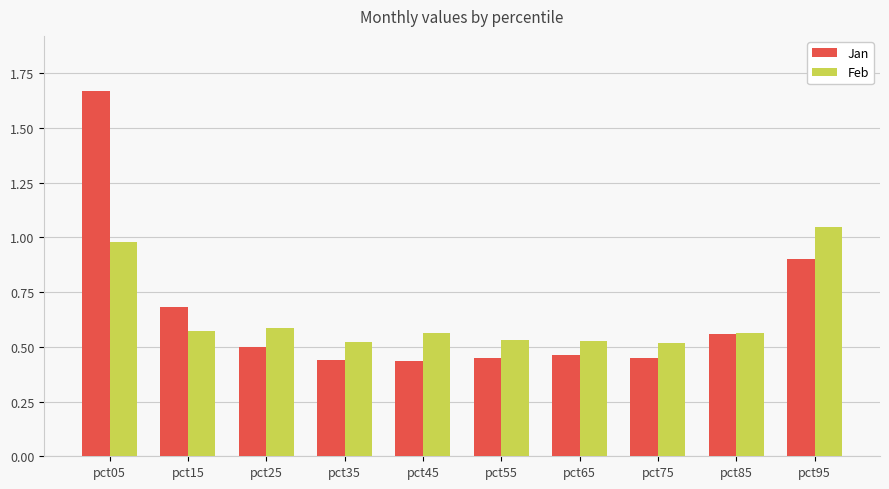

Is the value of Jan at pct35 greater than the value of Feb at pct15?

No